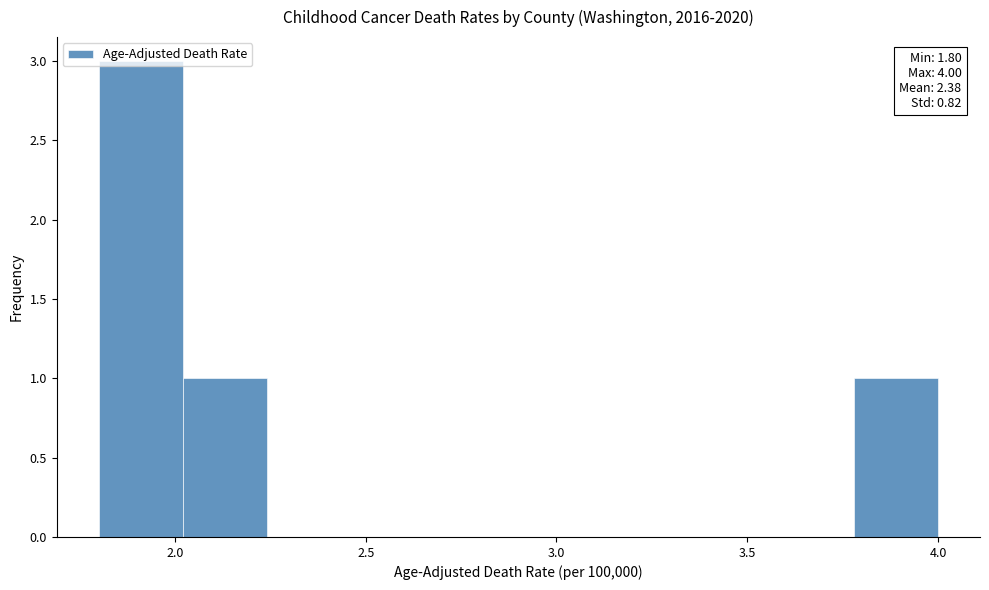

Which range on the x-axis has the tallest bar?

1.80 to 2.02